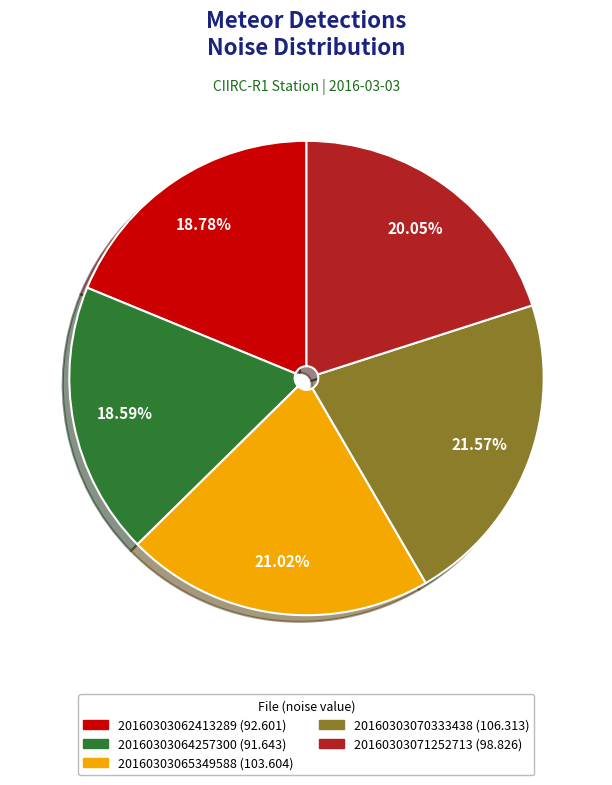

What is the ratio of the value at 20160303062413289 (92.601) to the value at 20160303064257300 (91.643)?

1.0